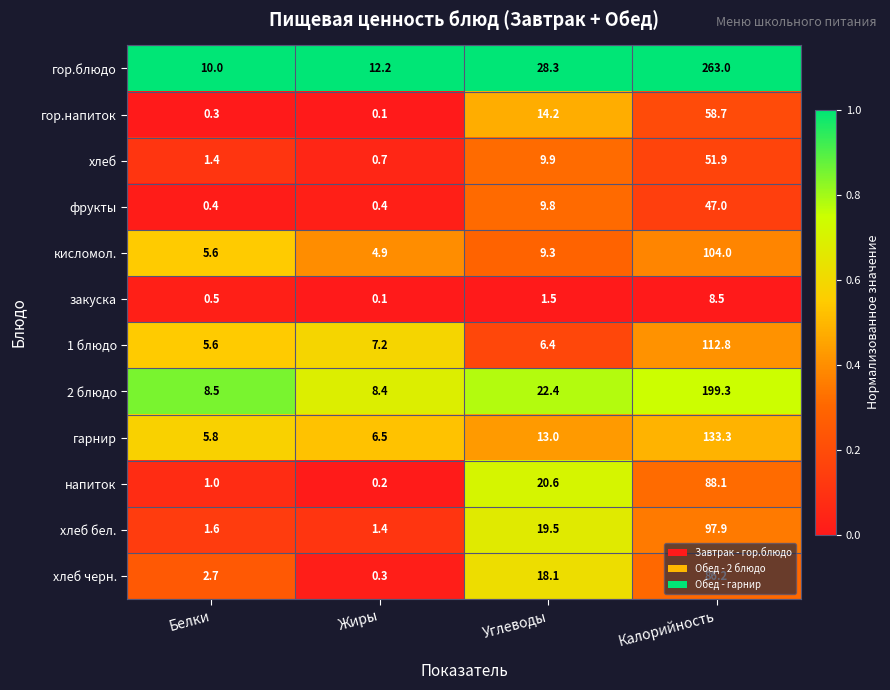

Rank the series by their maximum value, from highest to lowest.

гор.блюдо, 2 блюдо, гарнир, 1 блюдо, кисломол., хлеб бел., напиток, хлеб черн., гор.напиток, хлеб, фрукты, закуска